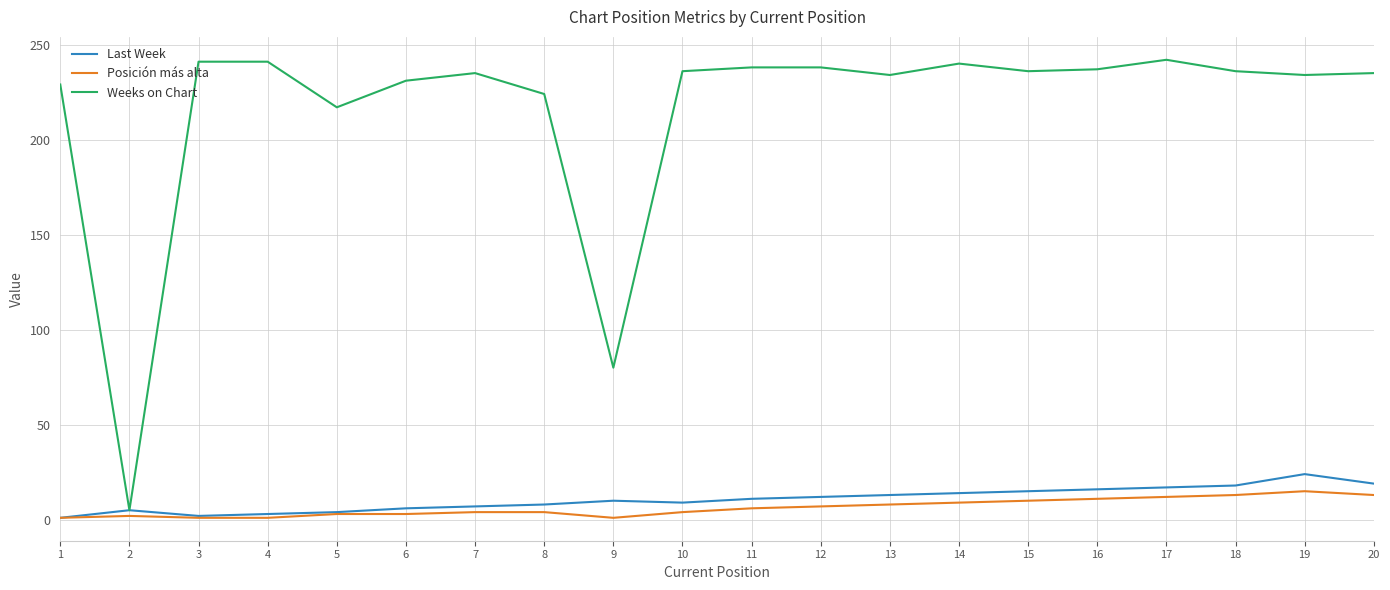

Is it true that Last Week equals 6 at 14?

False